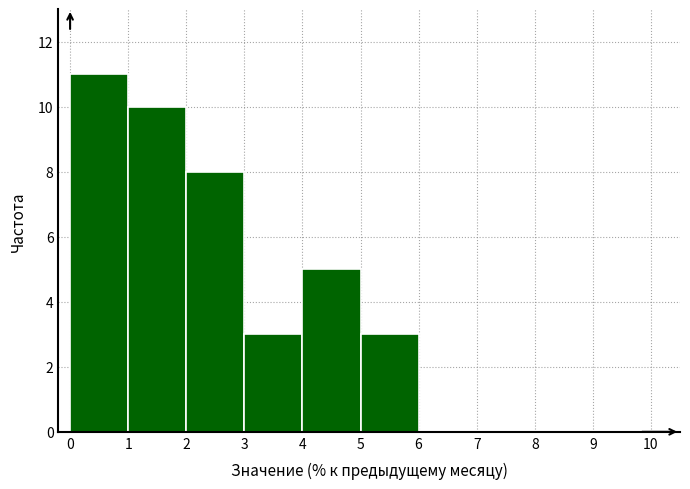

Reading left to right, transcribe this chart: for each bar, give the range it covers on the x-axis and its height. The values are not printed on the chart, so give them approximately, as read against the axis.

0 to 1: 11
1 to 2: 10
2 to 3: 8
3 to 4: 3
4 to 5: 5
5 to 6: 3
6 to 7: 0
7 to 8: 0
8 to 9: 0
9 to 10: 0